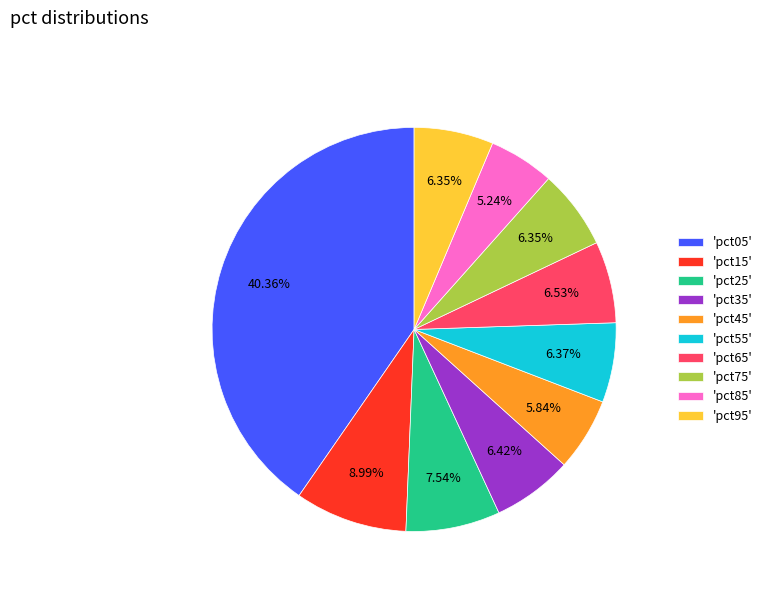

What is the largest slice in the pie chart?

'pct05'